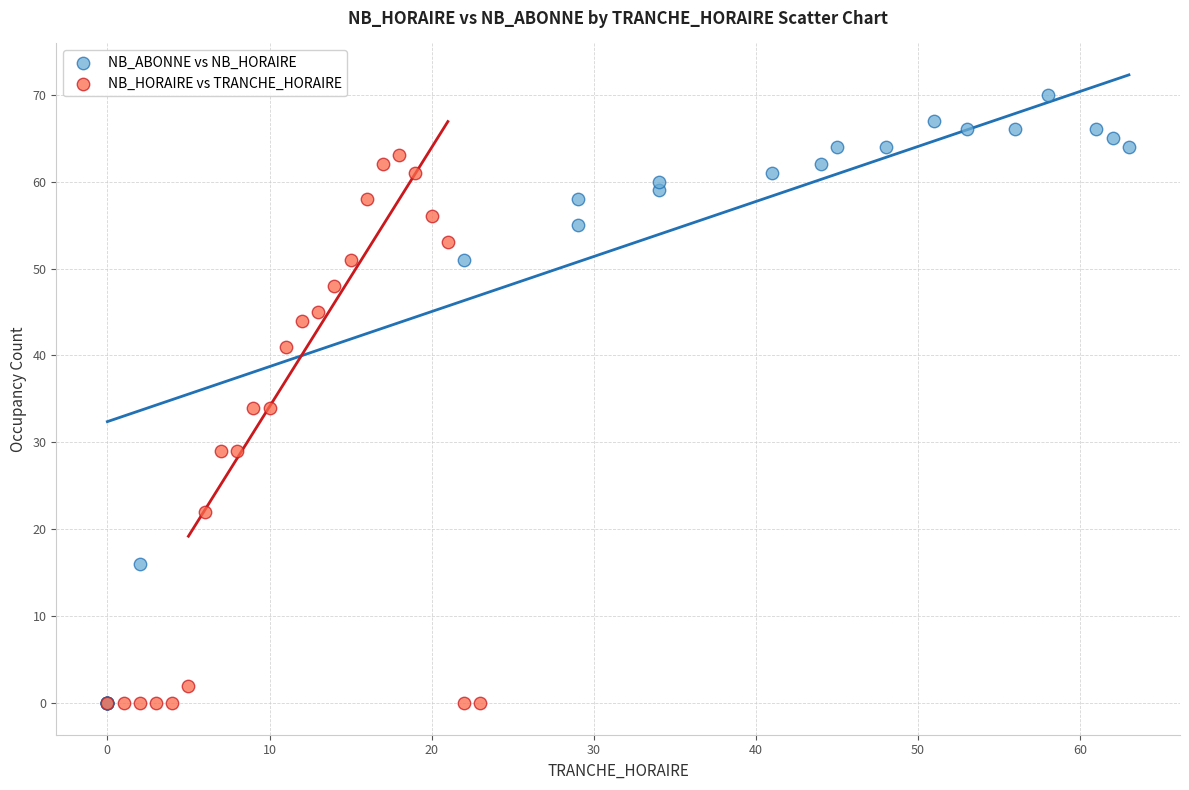

Which series has the widest spread of Y values?

NB_ABONNE vs NB_HORAIRE